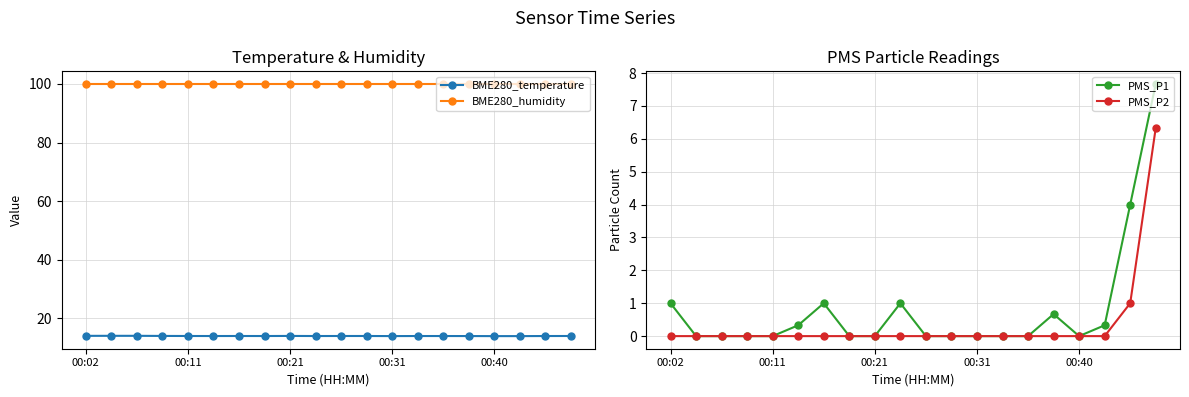

True or false: BME280_humidity and BME280_temperature intersect in this chart.

False